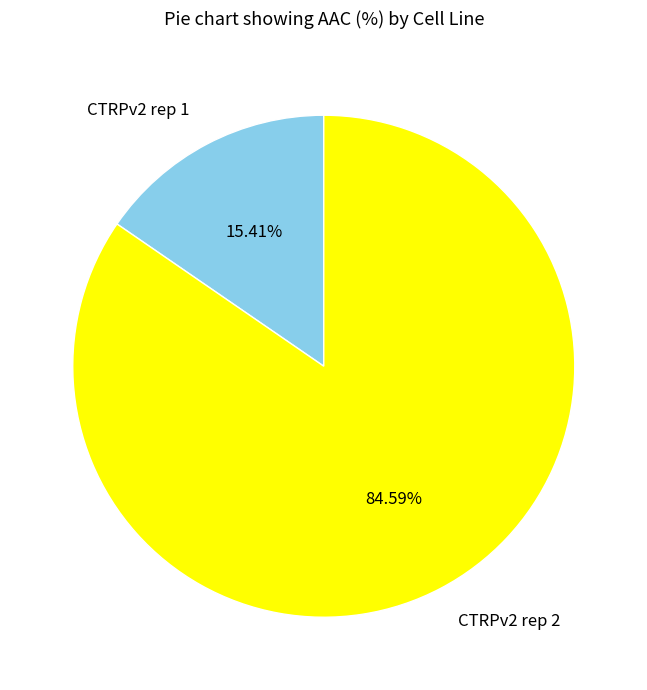

Count the number of slices in the pie.

2